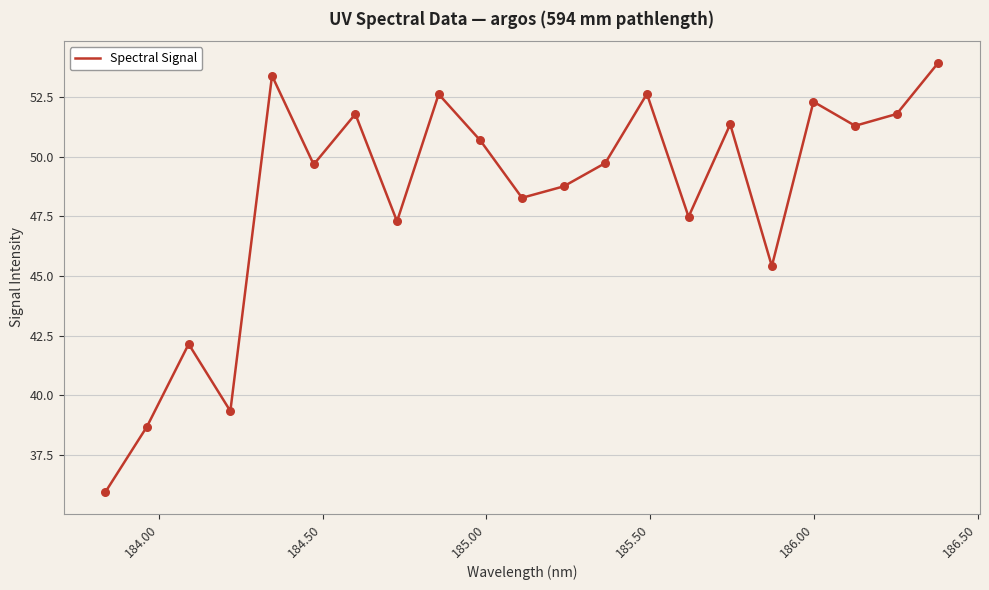

What is the smallest value displayed?

35.9